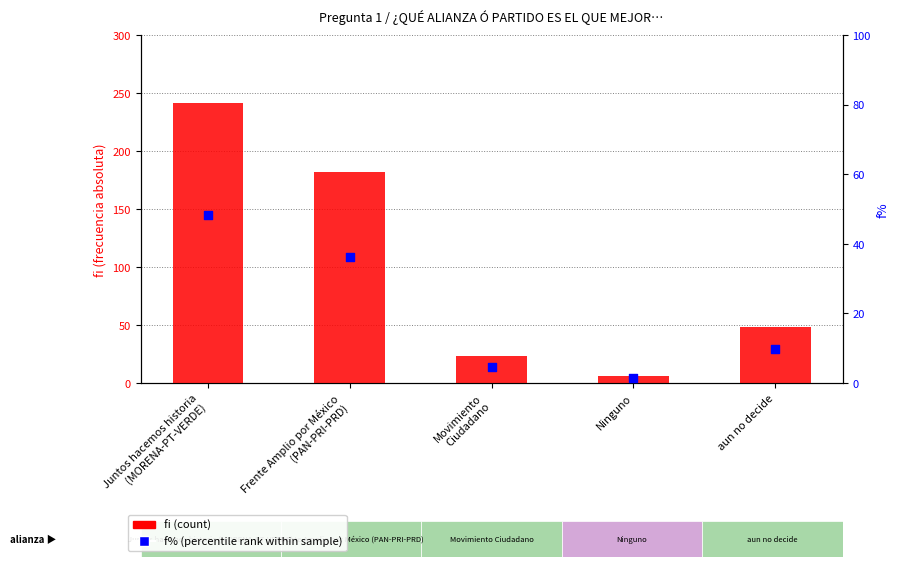

What is the total value across all series at Ninguno?

7.3